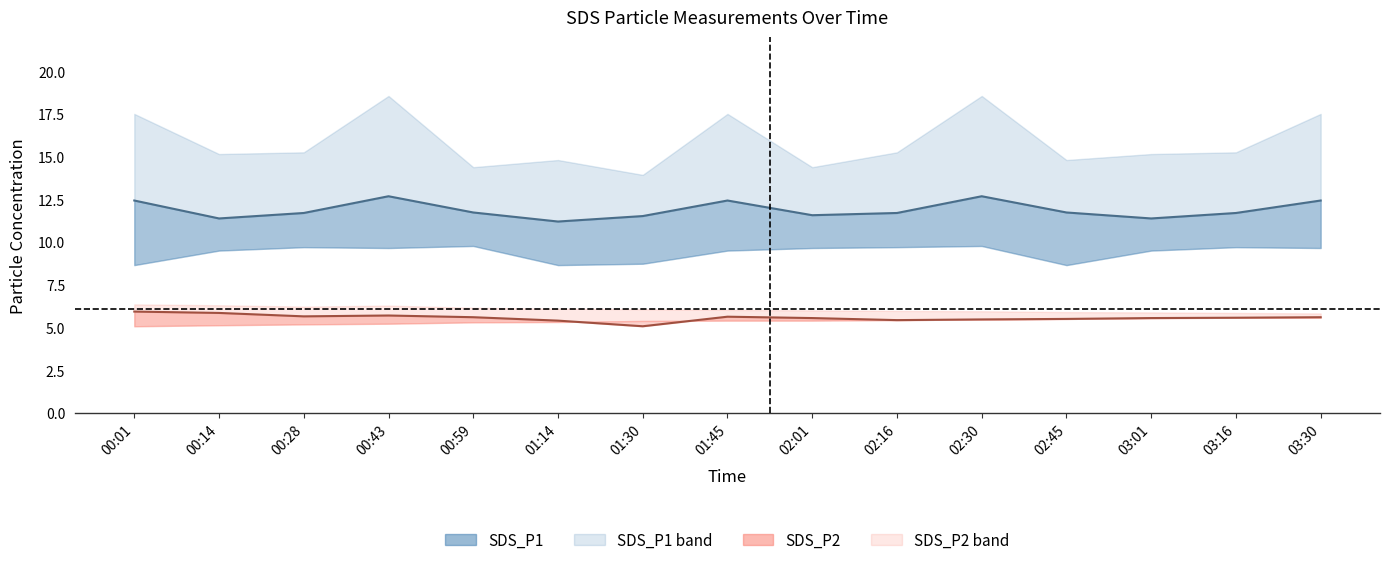

The value of SDS_P1 at 00:01 is 12.4. True or false?

True